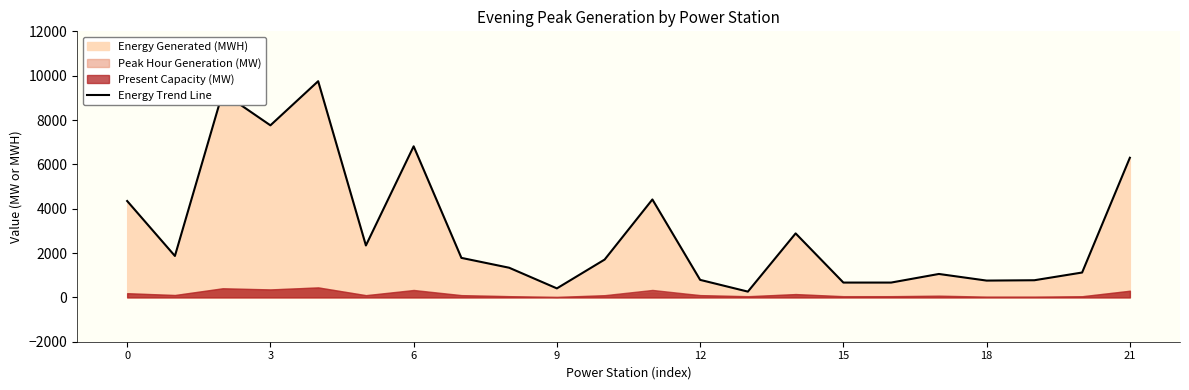

Reading left to right, what are all the values shown in this chart?

4347.0	1868.2	9236.5	7760.0	9750.5	2341.4	6814.0	1781.6	1337.1	405.6	1705.9	4416.0	789.7	259.9	2885.8	667.8	668.0	1056.0	757.4	773.2	1121.3	6297.8